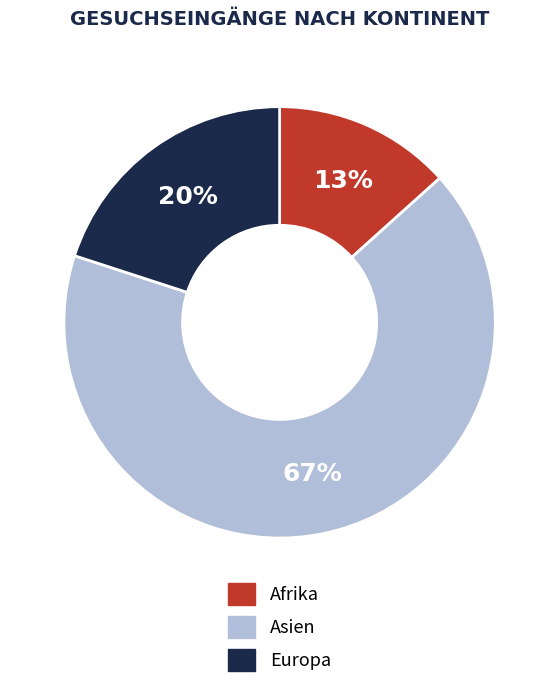

What is the smallest slice in the pie chart?

Afrika